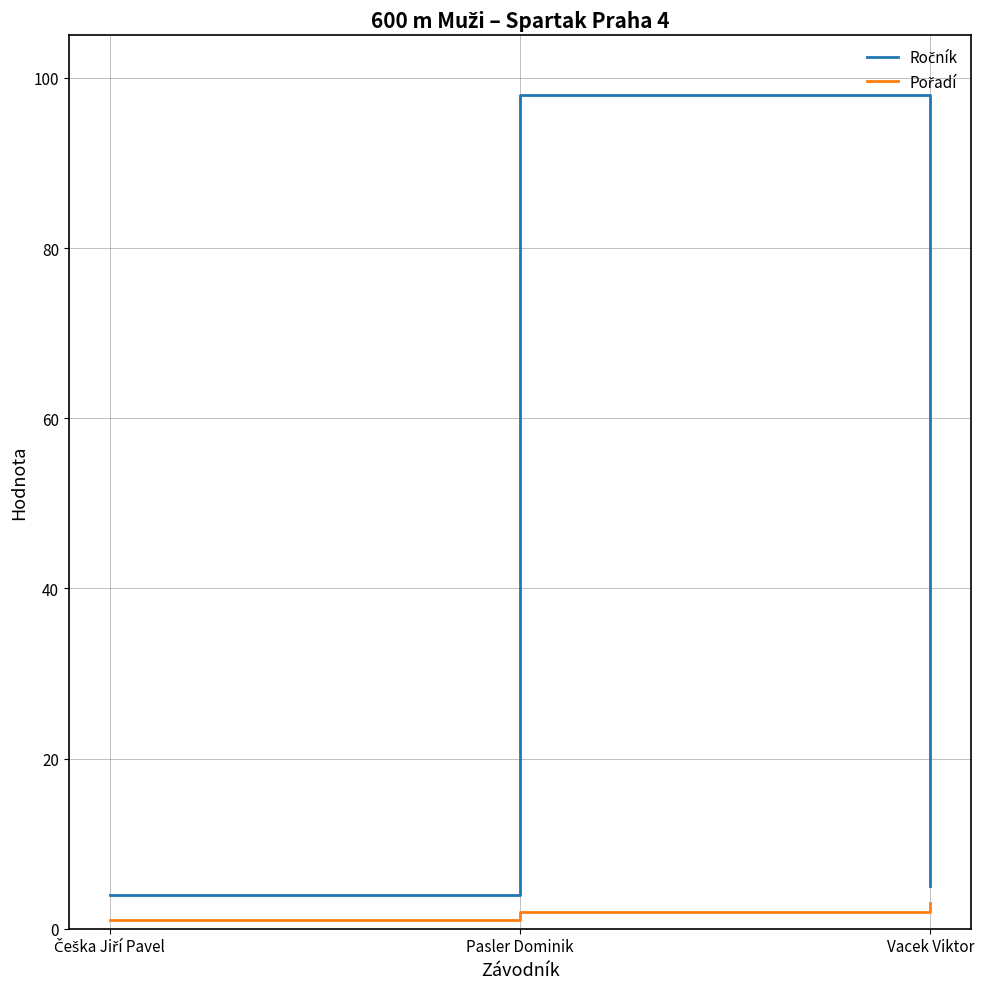

What is the maximum value shown in the chart?

98